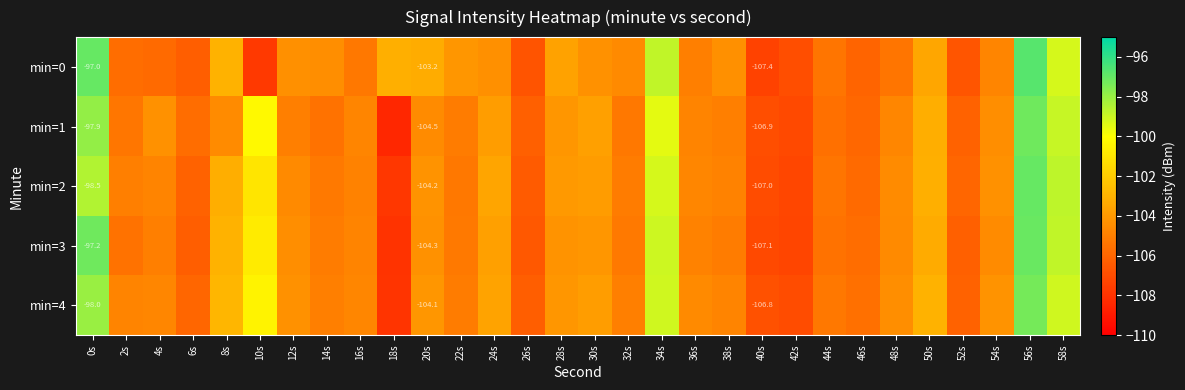

What is the difference between the maximum and minimum values in the min=0 series?

11.0